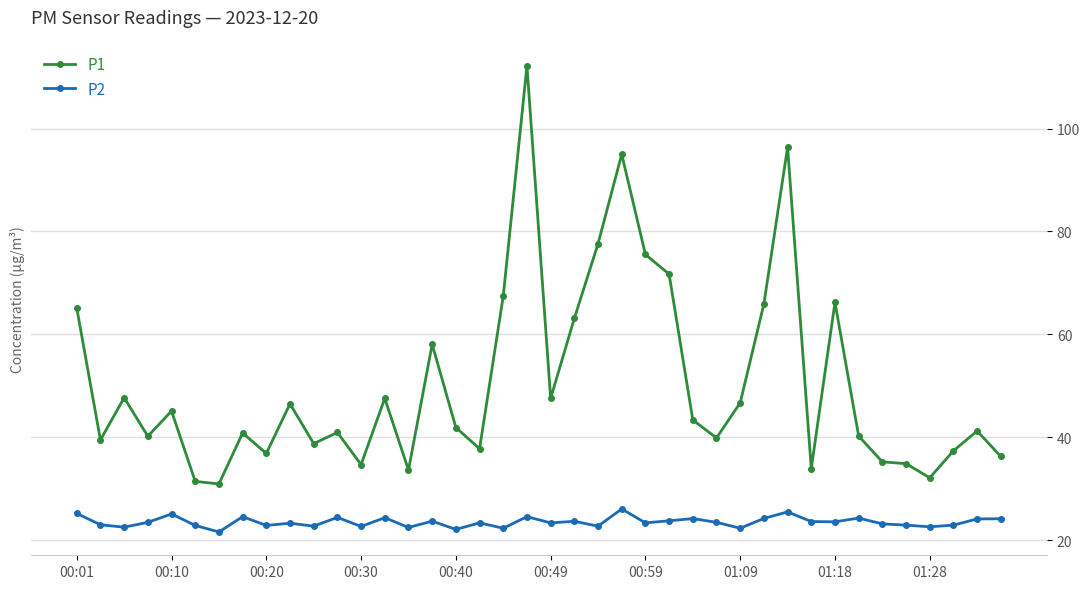

What is the value of the P2 point at the 7th from the left?

21.6